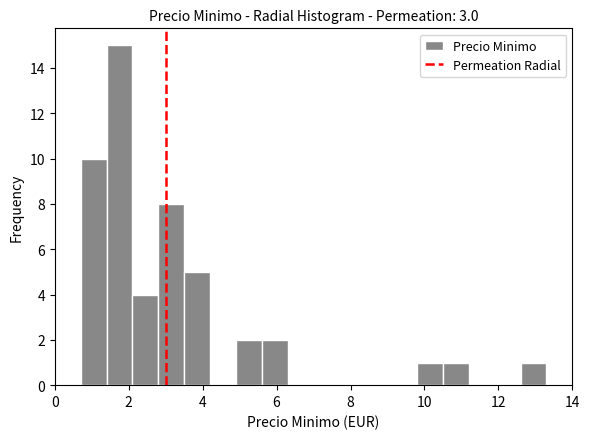

Read against the x-axis, roughly where is the centre of the tallest bar?

1.8